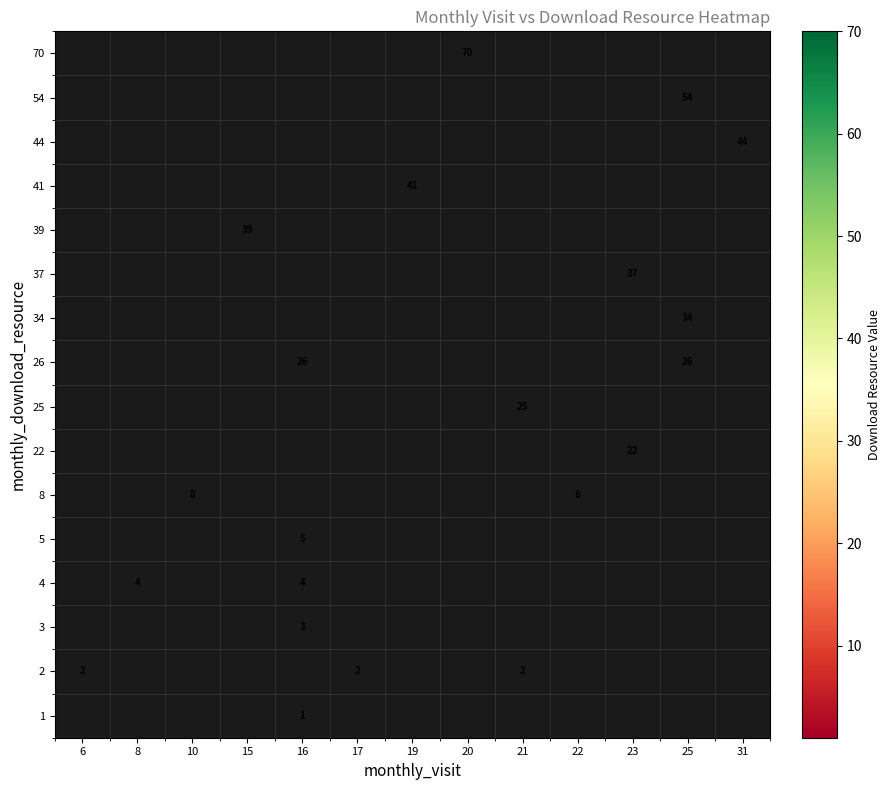

The 25 series shows 25 at 21. True or false?

True